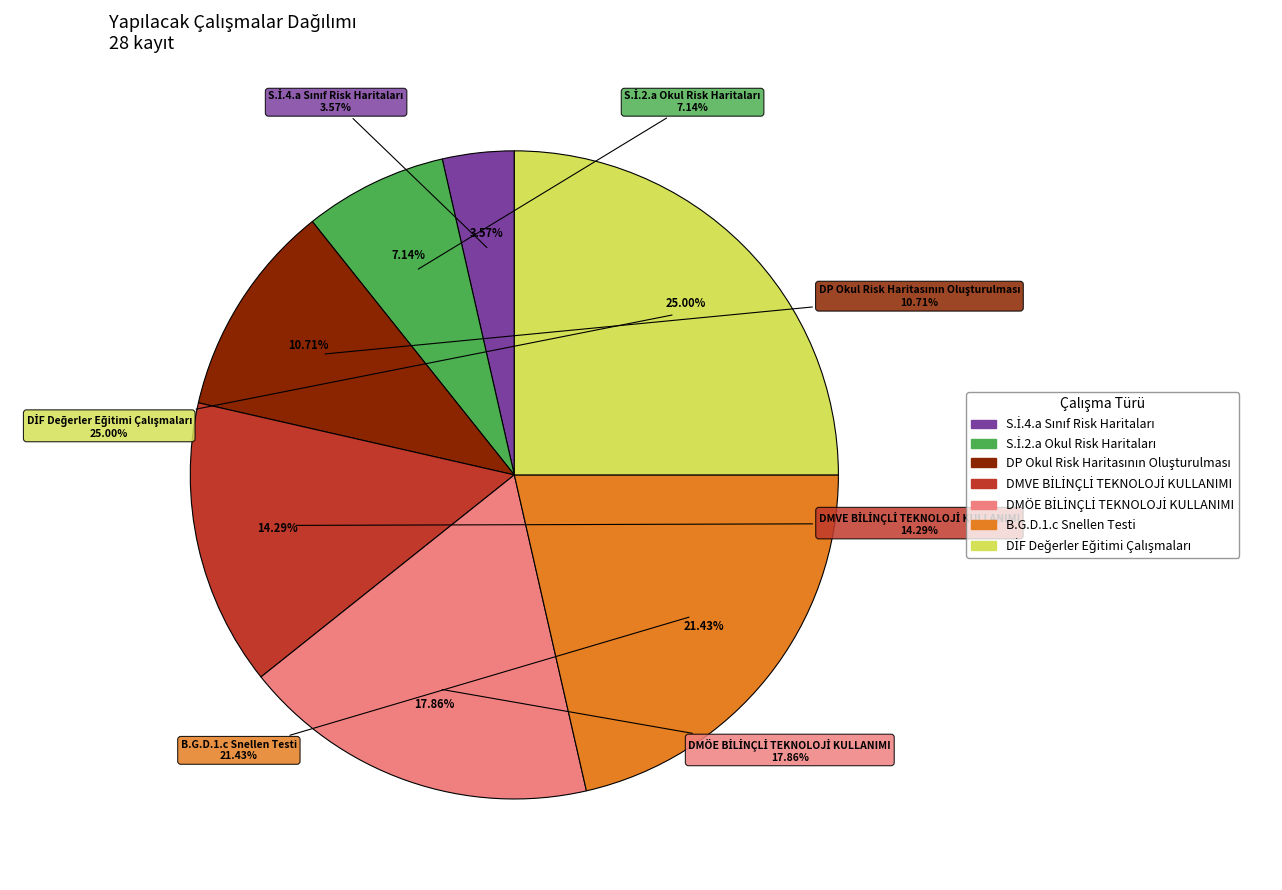

Is the sum of S.İ.4.a Sınıf Risk Haritaları and DMVE BİLİNÇLİ TEKNOLOJİ KULLANIMI greater than half?

No